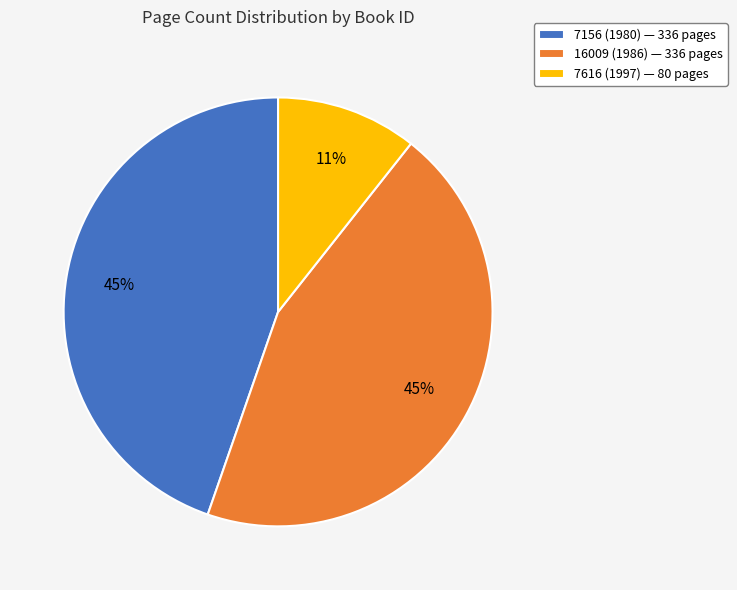

To the nearest percent, what is the average slice percentage?

33%